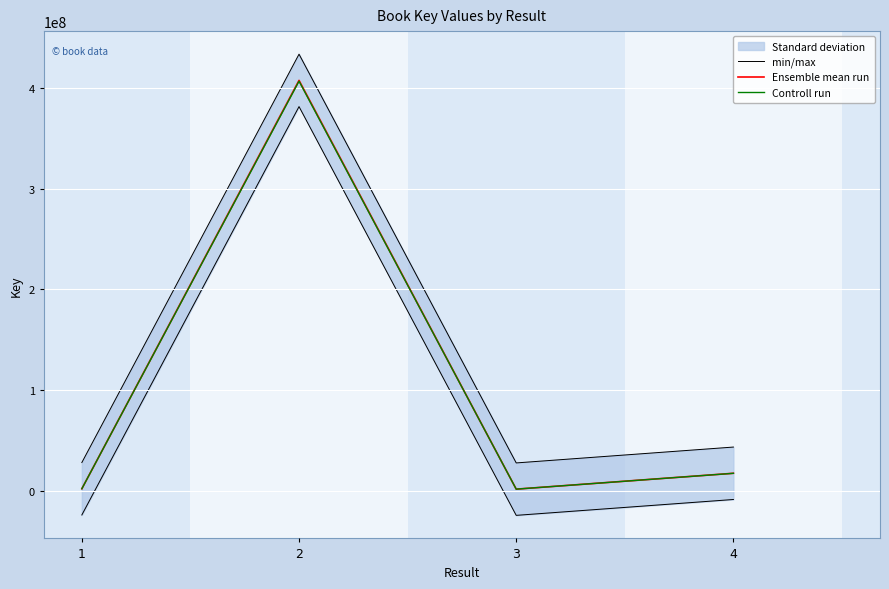

At which label does Ensemble mean run first exceed 17272896?

2